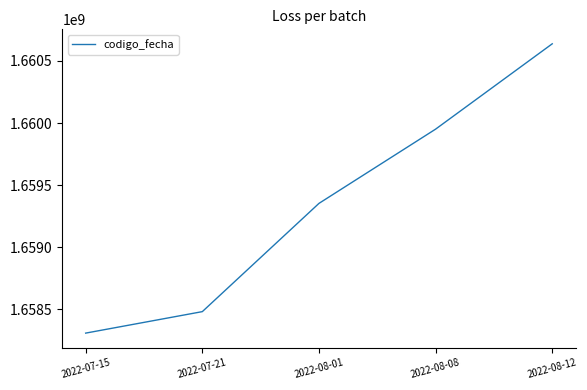

How many values are below 1659352231?

2